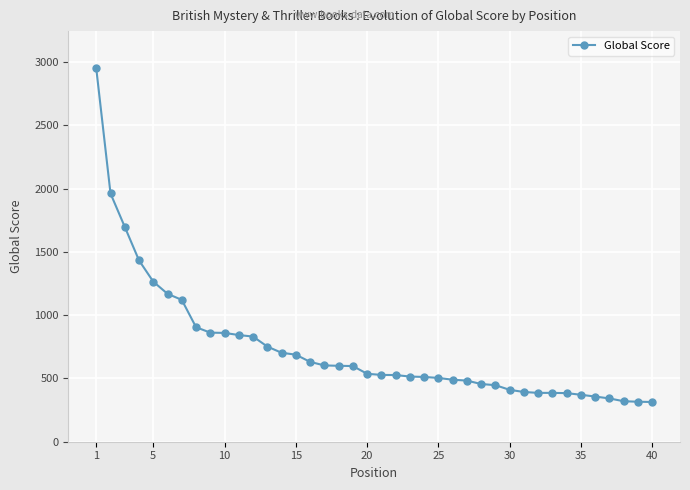

What is the sum of all values?

29452